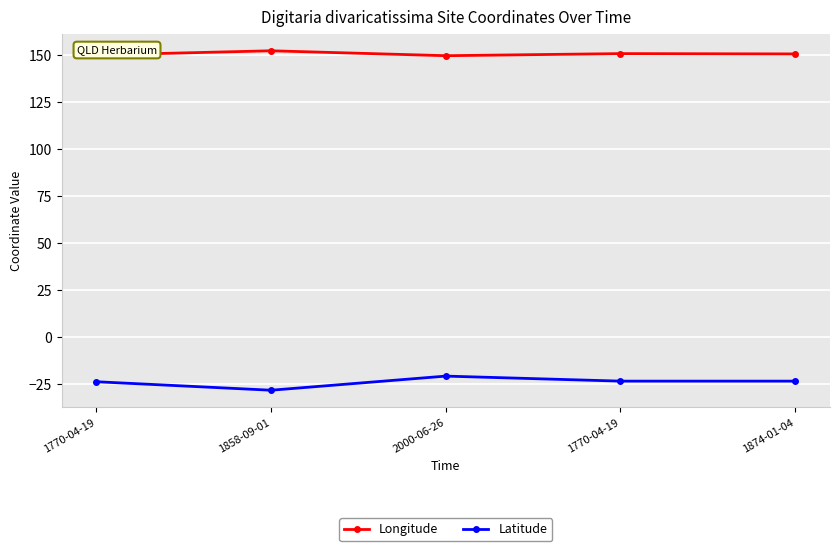

How many data points in Latitude are less than -23?

4